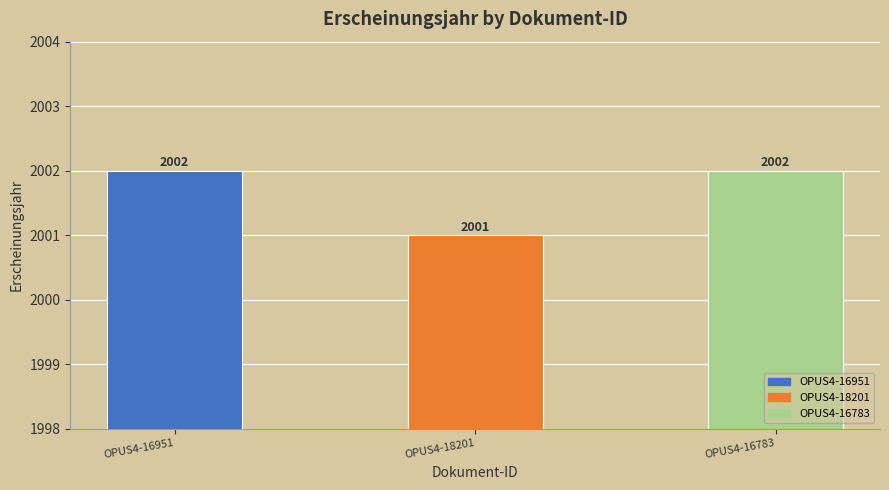

What is the sum of all values?

6005